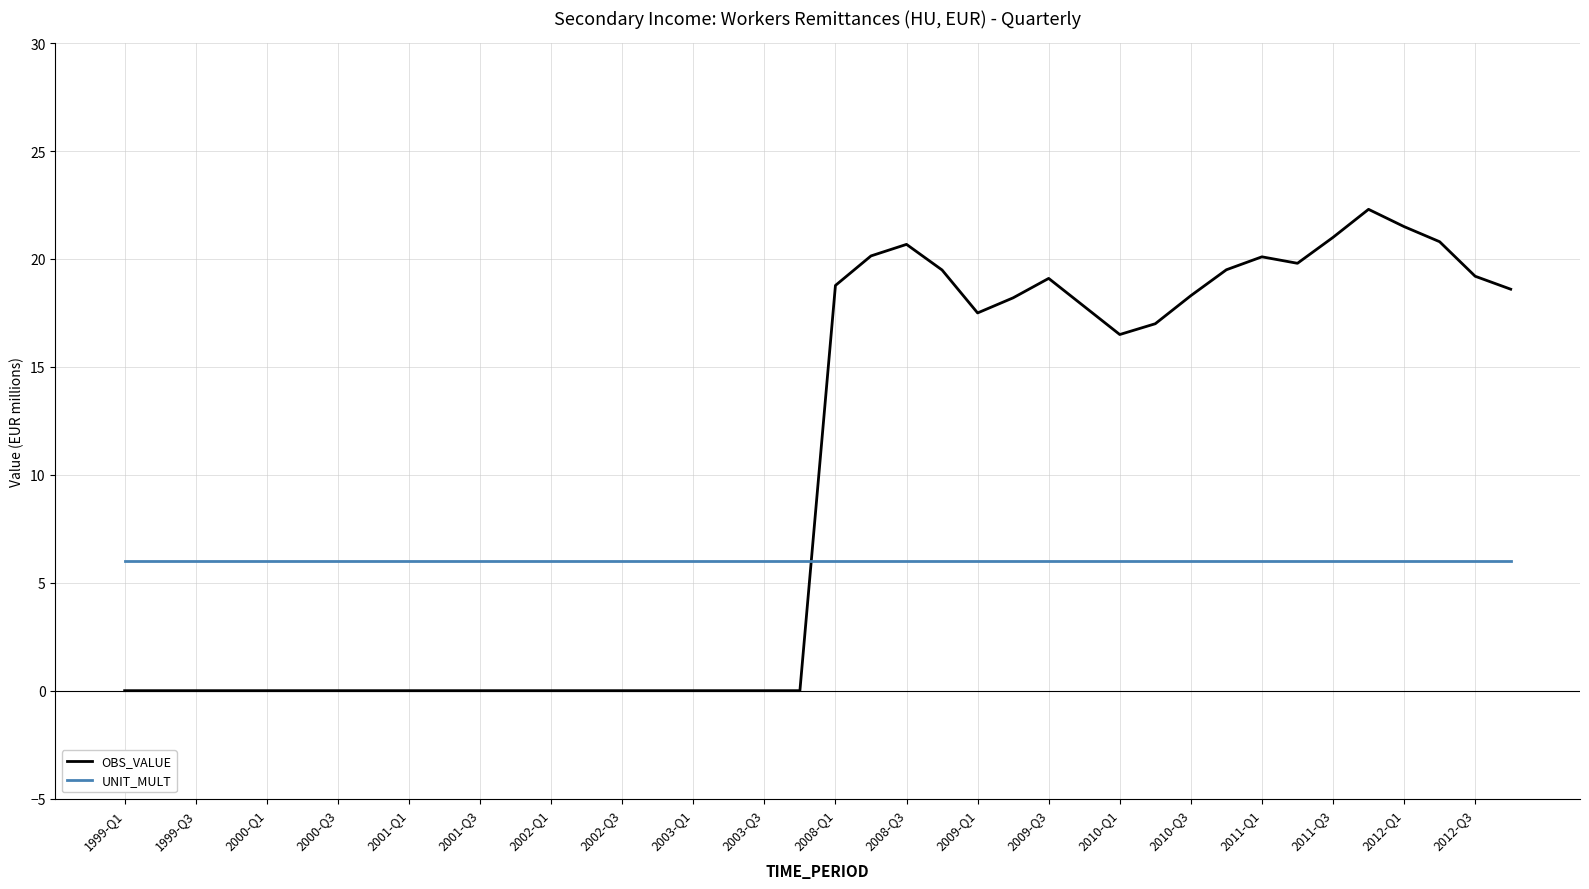

List the series in order of their peak value, lowest first.

UNIT_MULT, OBS_VALUE